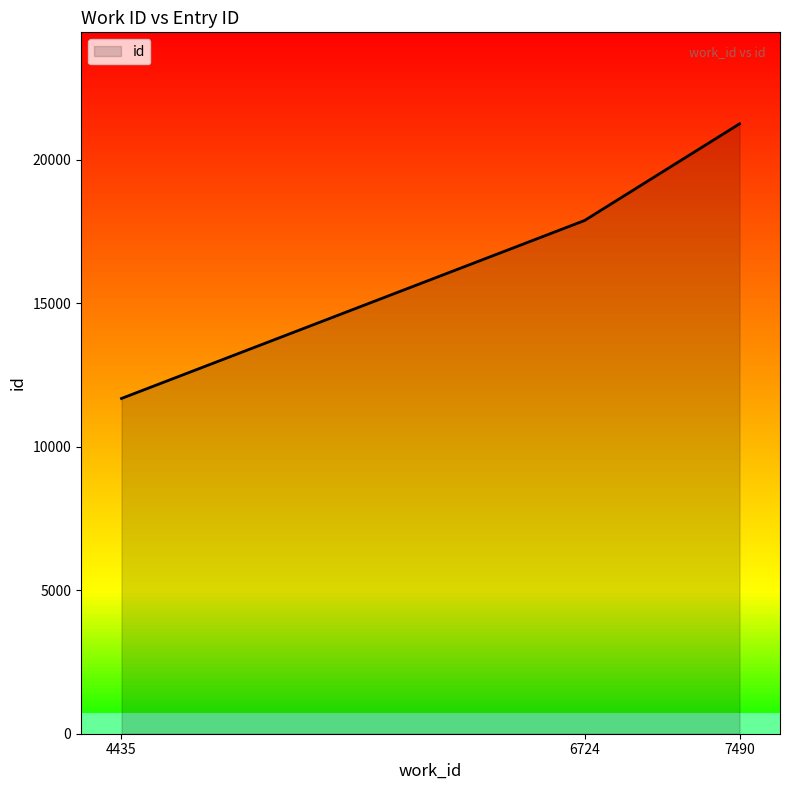

Count the number of values greater than 17886.

1